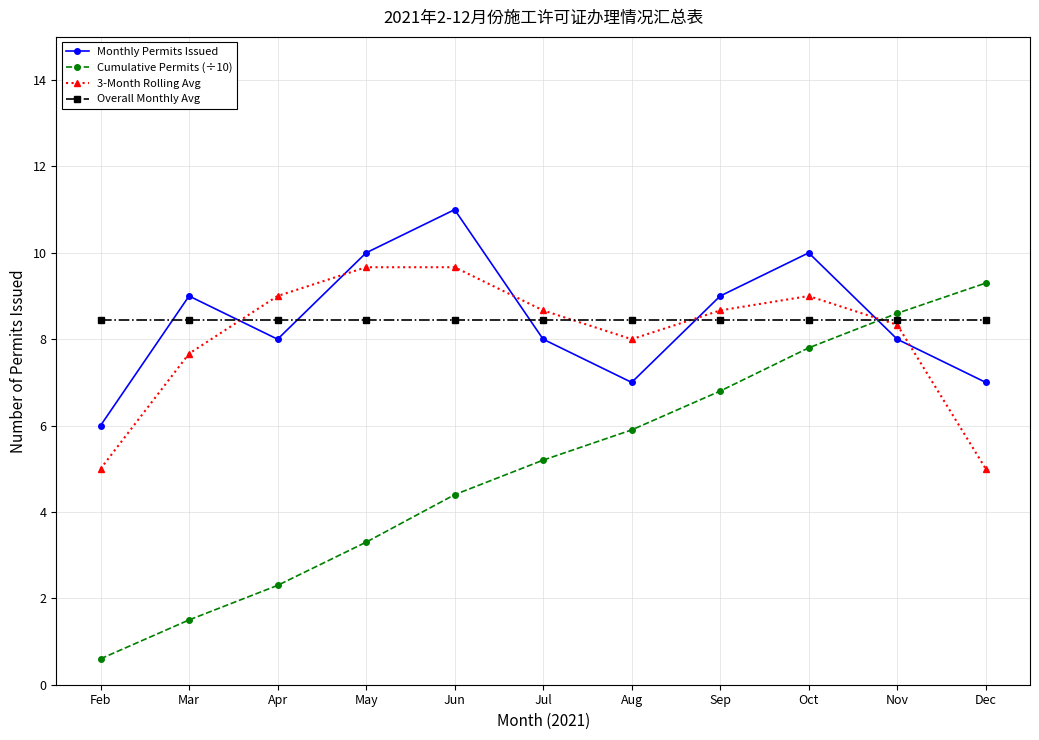

List the series in order of their peak value, highest first.

Monthly Permits Issued, 3-Month Rolling Avg, Cumulative Permits (÷10), Overall Monthly Avg